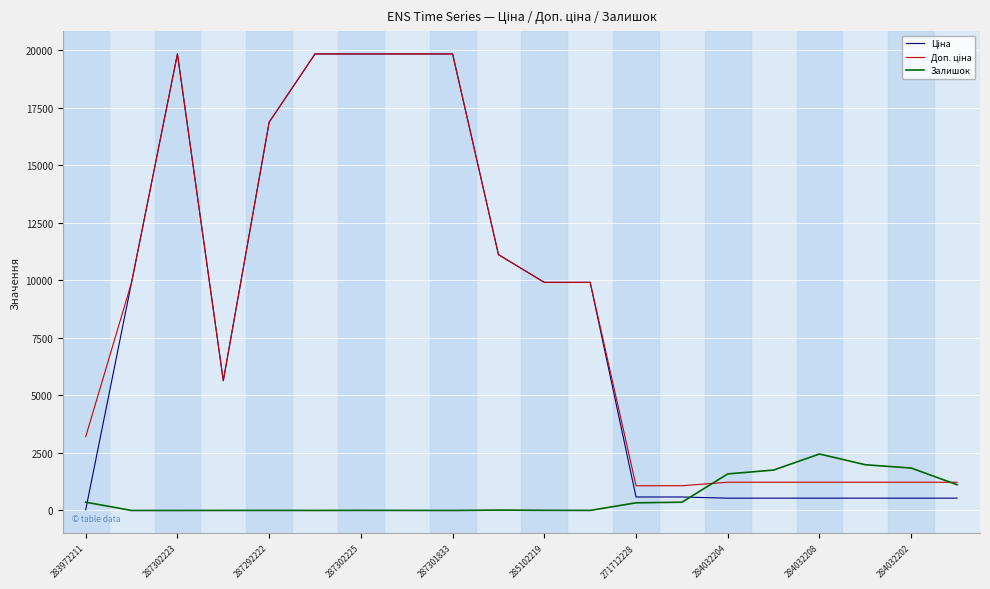

True or false: Доп. ціна and Ціна intersect in this chart.

False